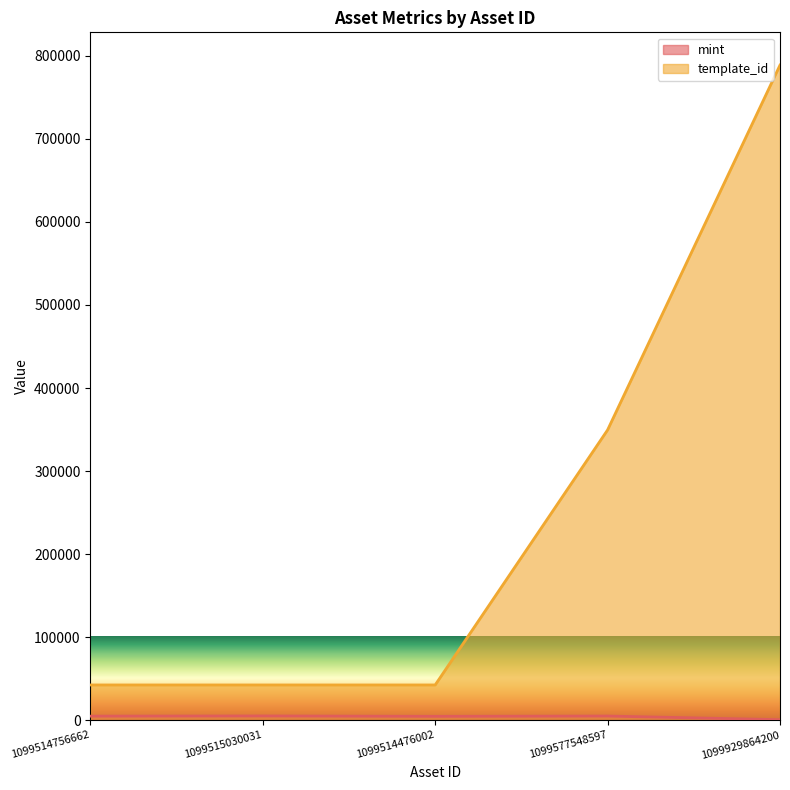

List the series in order of their overall mean, lowest first.

mint, template_id